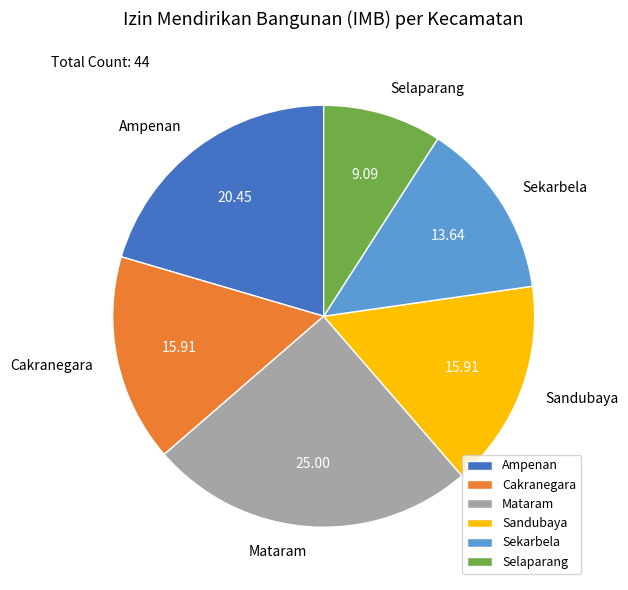

Is there a majority slice in this chart?

No